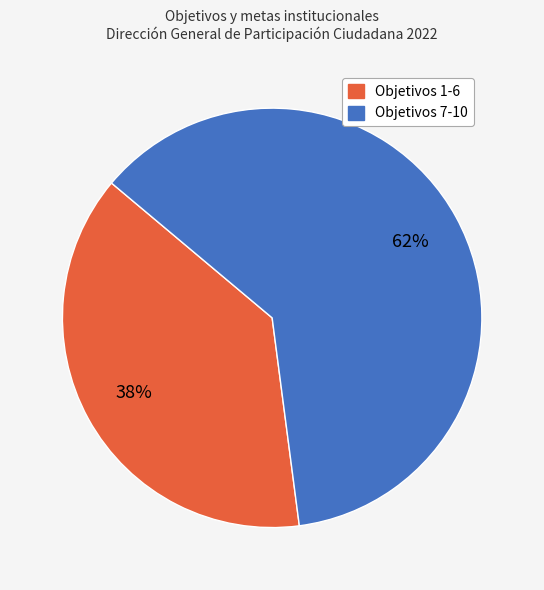

To the nearest percent, what is the average slice percentage?

50%